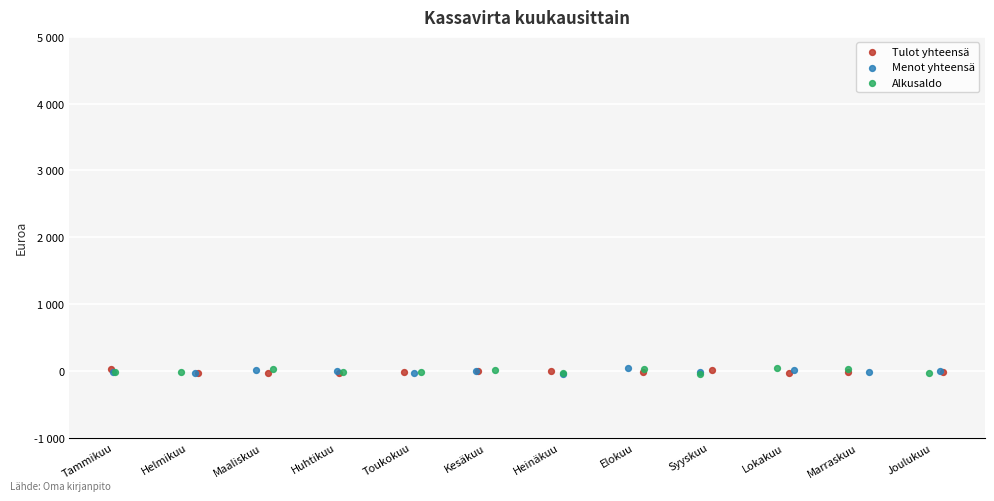

What are all the series names shown in the legend?

Tulot yhteensä, Menot yhteensä, Alkusaldo